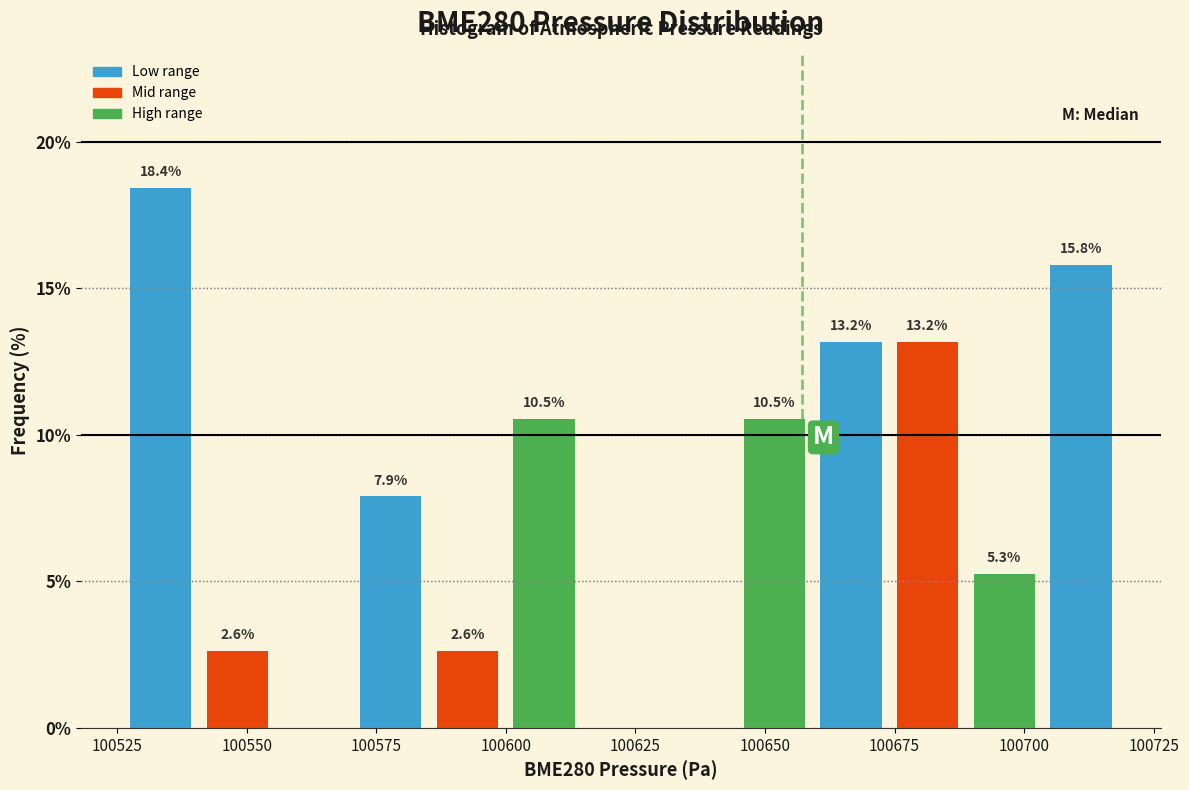

Around what value on the x-axis is the tallest bar? Give the approximate position of its centre, as read against the axis.

100535